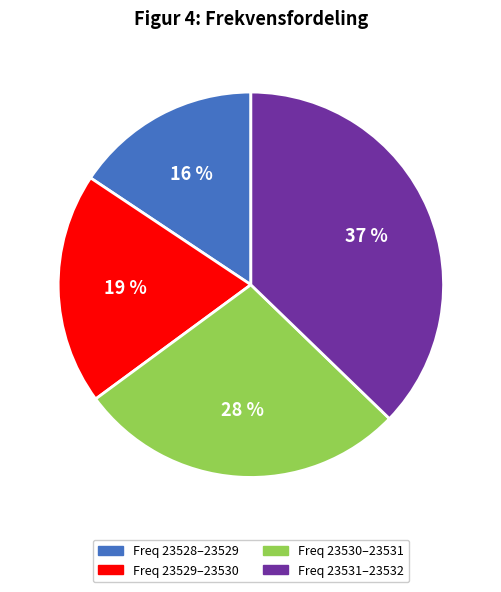

Does any single category account for the majority?

No